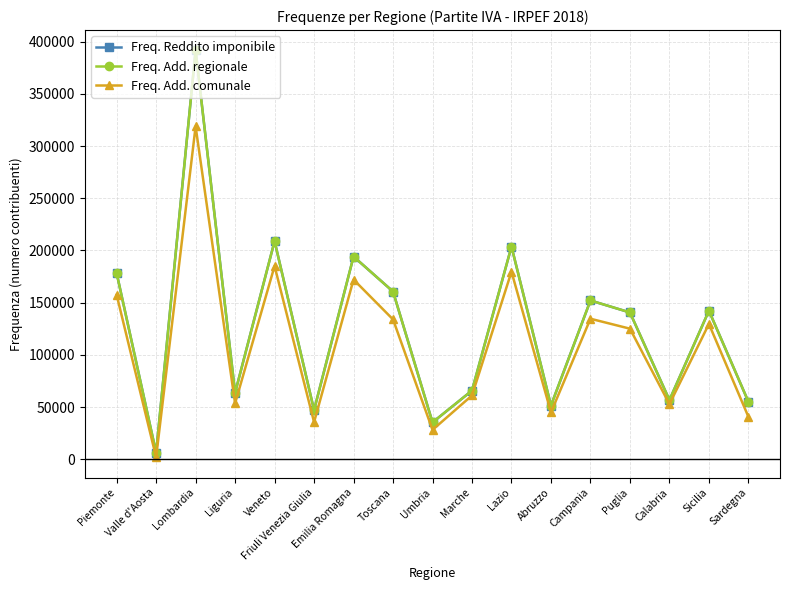

At how many categories does at least one series exceed 163286?

5